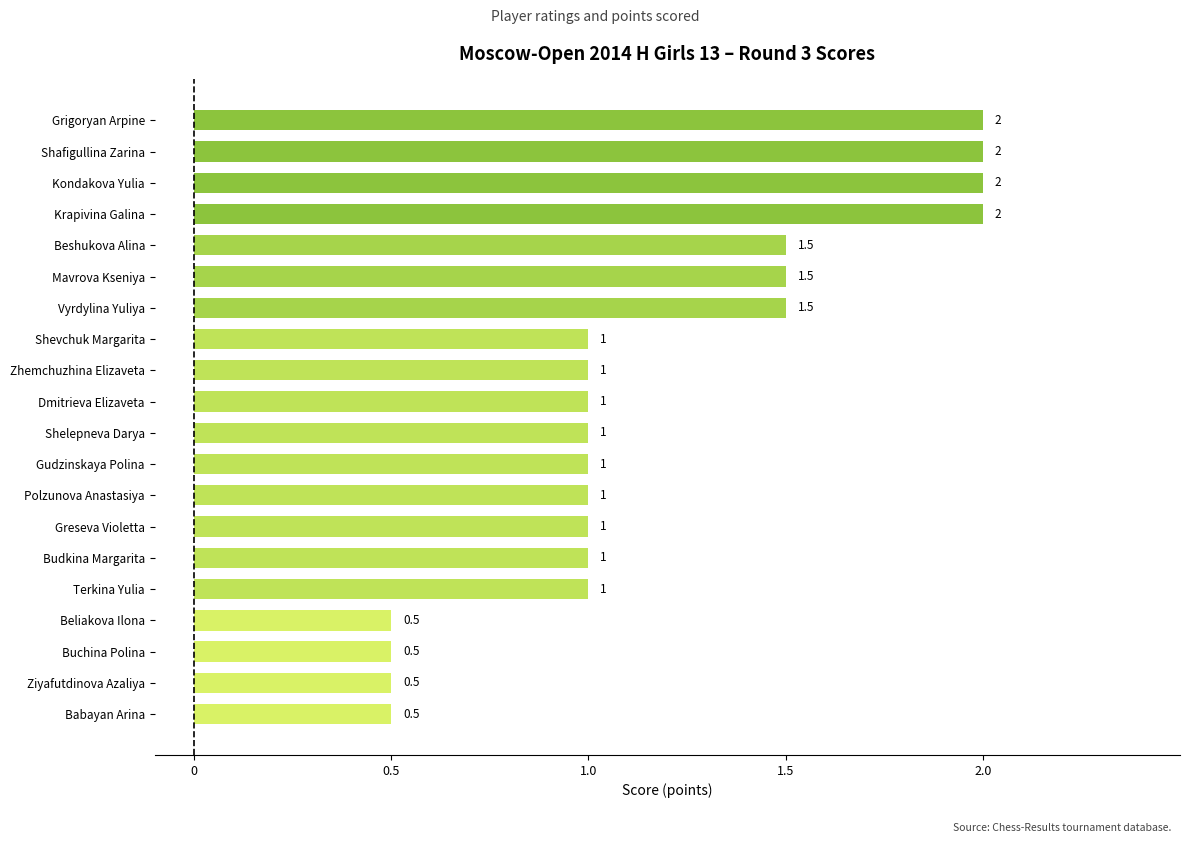

What is the value of the 9th bar from the top?

1.0